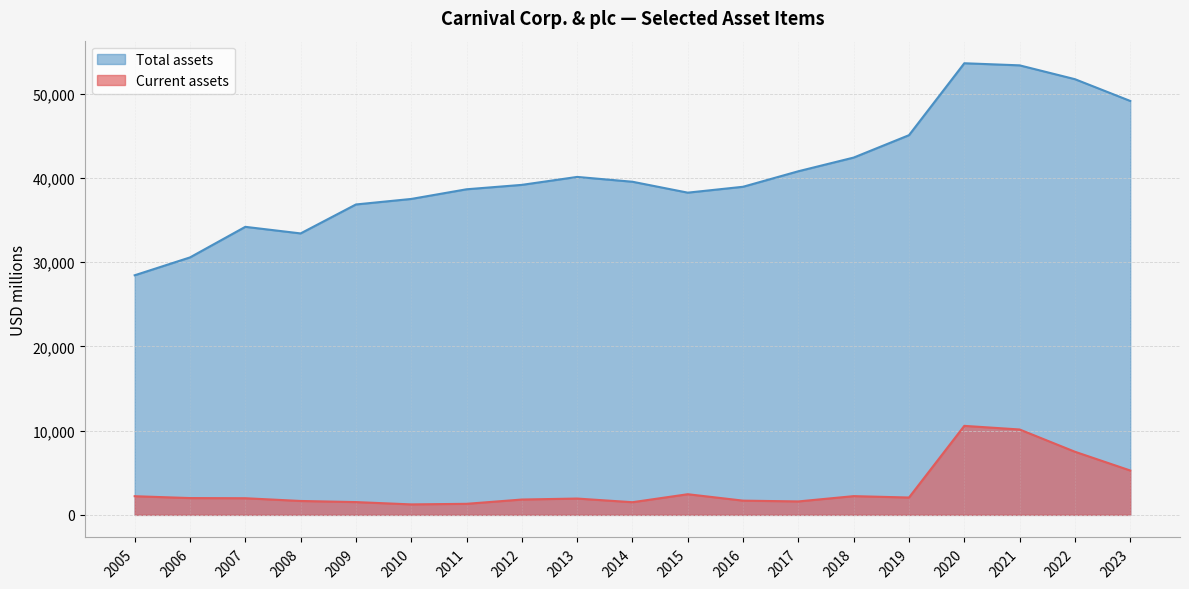

Which series has the widest spread of values?

Total assets